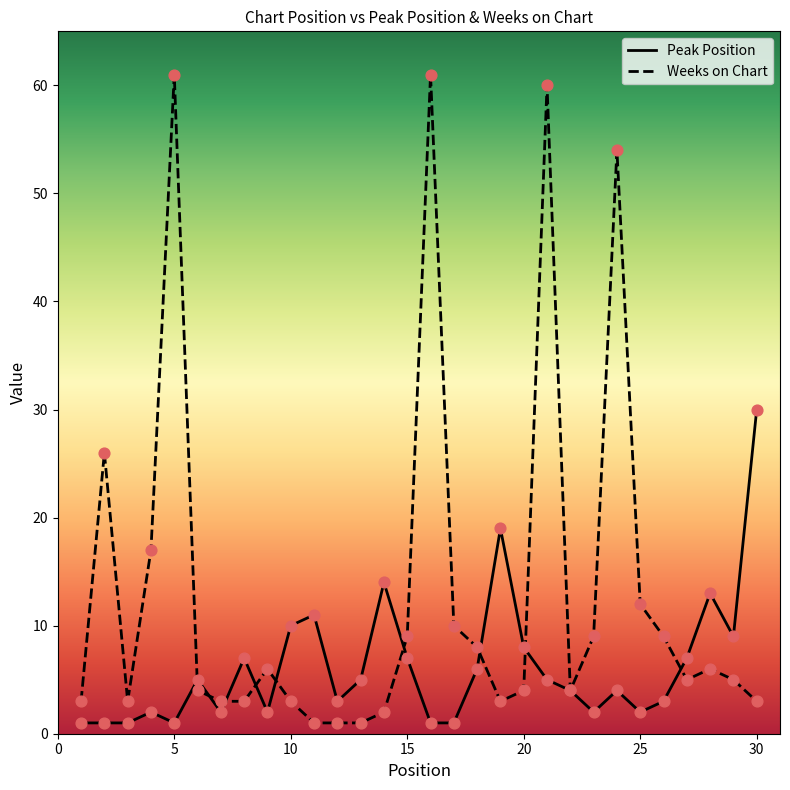

Which series has the largest total across all categories?

Weeks on Chart